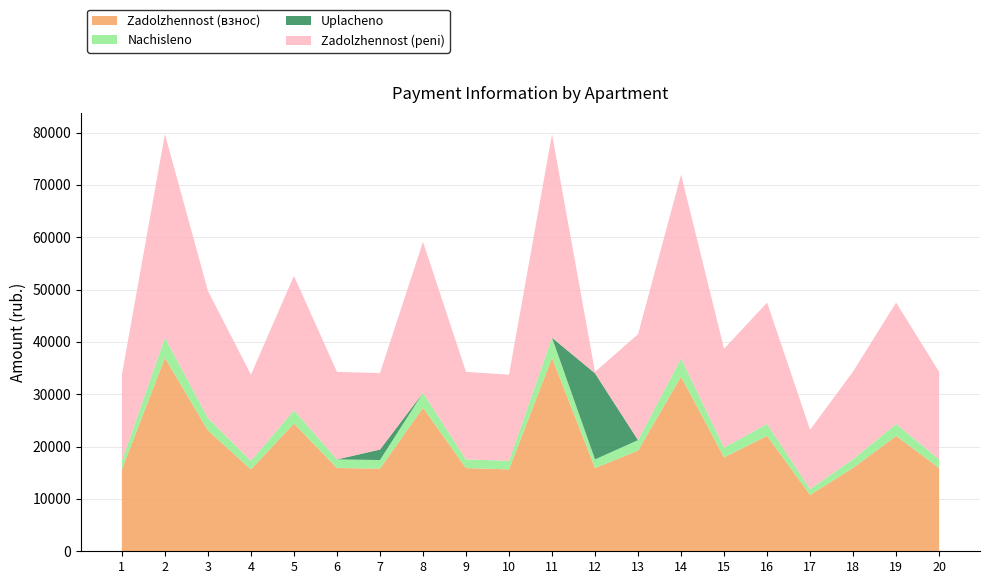

Reading left to right, list all the values displayed in this chart.

zadolzhennost: 15650.6	36972.9	23081.1	15650.6	24409.3	15901.9	15794.2	27424.6	15901.9	15650.6	36972.9	15901.9	19240.2	33383.3	17948.0	22040.2	10768.8	15937.9	22040.2	15901.9
nachisleno: 1621.9	3831.6	2392.0	1621.9	2529.6	1648.0	1636.8	2842.1	1648.0	1621.9	3831.6	1648.0	1993.9	3459.6	1860.0	2284.1	1116.0	1651.7	2284.1	1648.0
uplacheno: 0.0	0.0	0.0	0.0	0.0	0.0	2000.0	0.0	0.0	0.0	0.0	16451.3	0.0	0.0	0.0	0.0	0.0	0.0	0.0	0.0
zadolzhennost_2: 16461.5	38888.7	24277.1	16461.5	25674.1	16725.9	14612.6	28845.7	16725.9	16461.5	38888.7	274.6	20237.1	35113.1	18878.0	23182.3	11326.8	16763.8	23182.3	16725.9